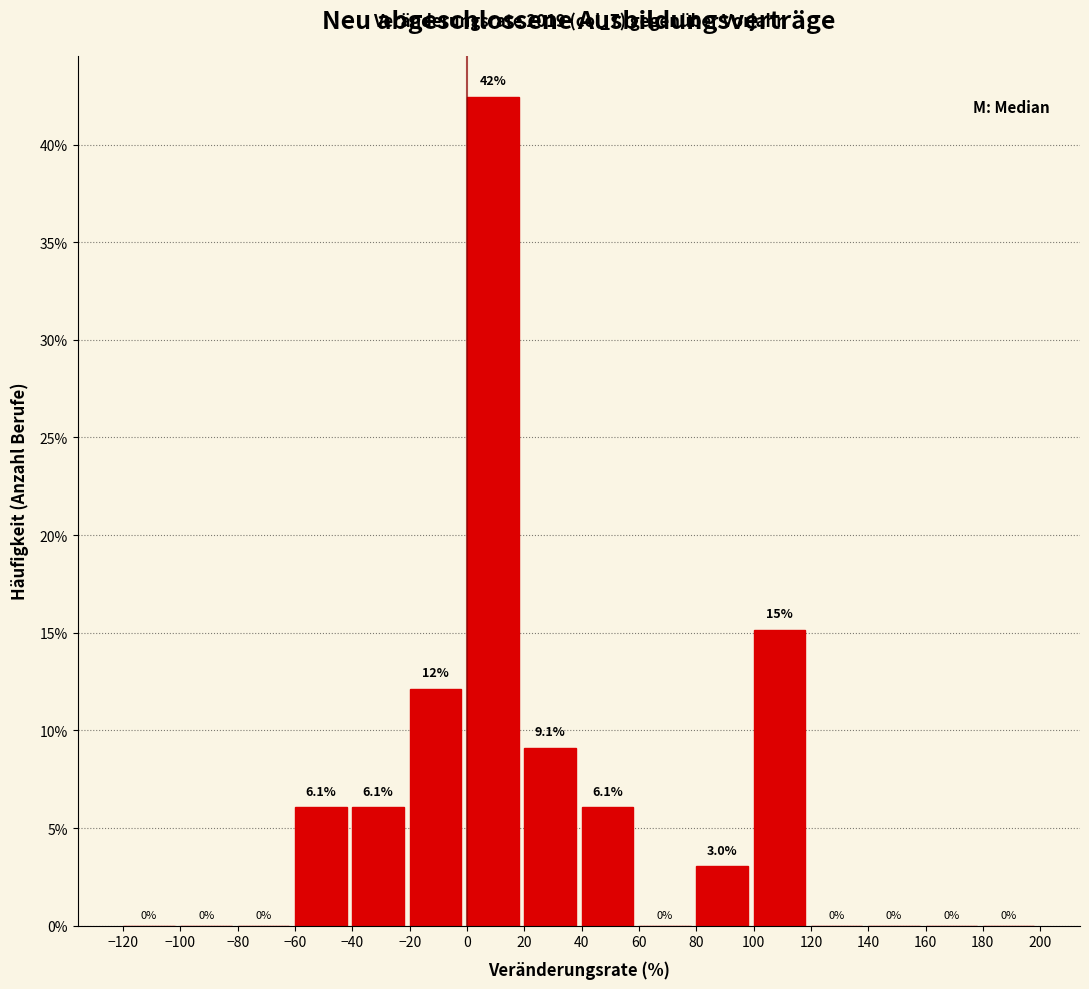

Over which range of the x-axis is the bar tallest?

0 to 20